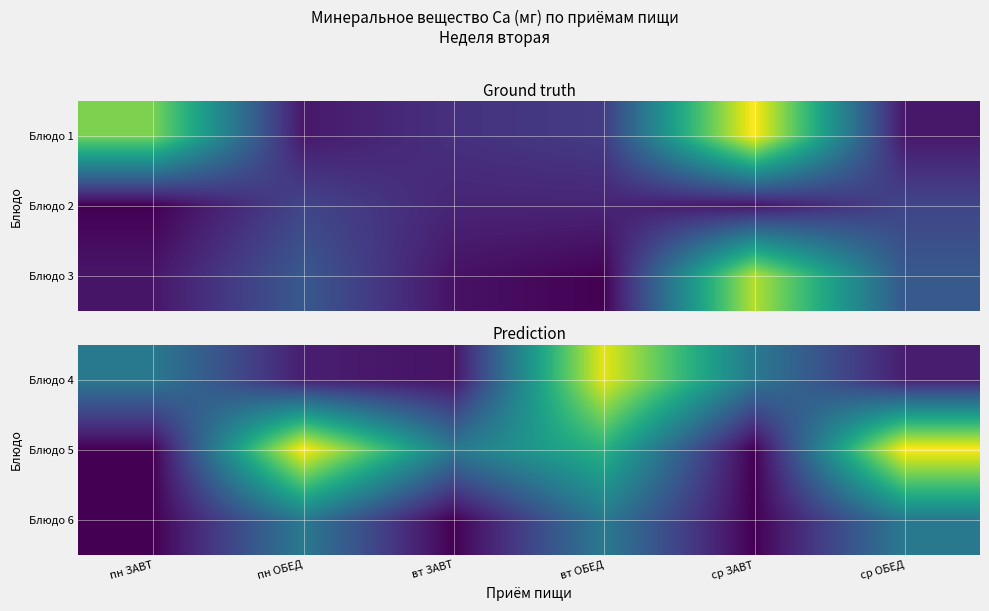

List the series in order of their peak value, lowest first.

Блюдо 6, Блюдо 4, Блюдо 5